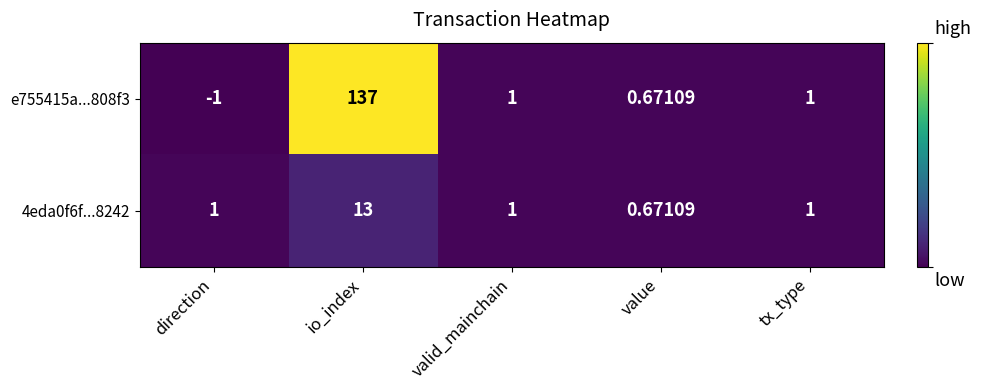

Count the number of data series in this chart.

2